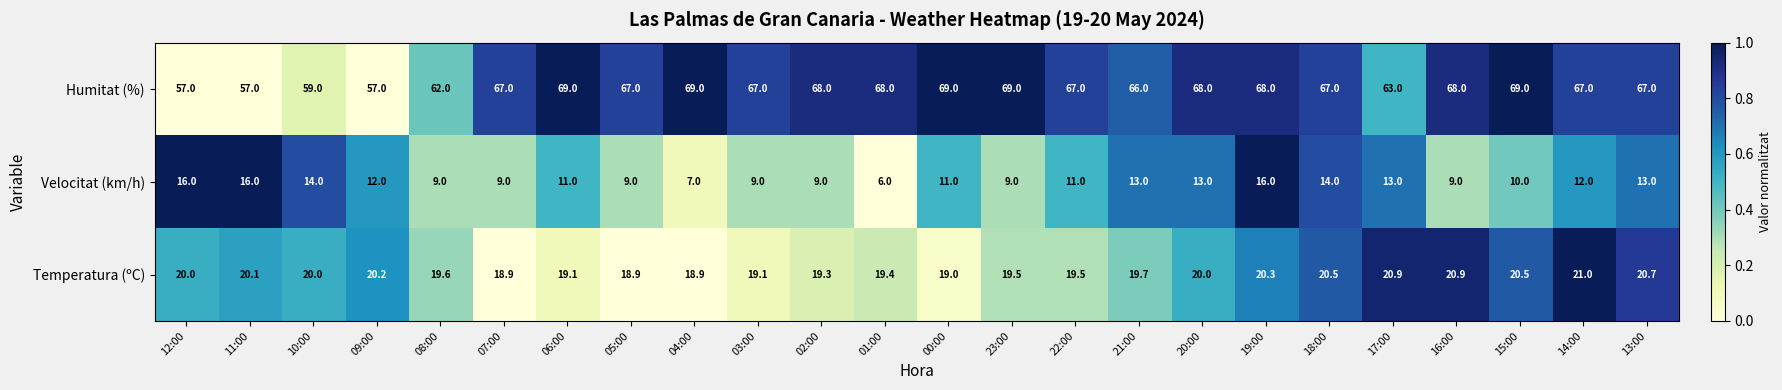

List the series in order of their overall mean, highest first.

Humitat (%), Temperatura (ºC), Velocitat (km/h)